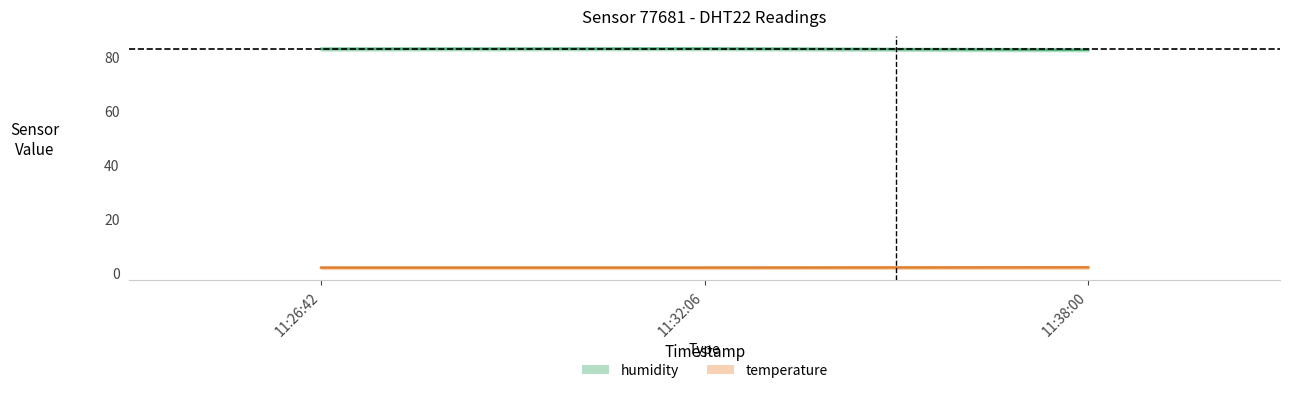

Which series has the widest spread of values?

humidity